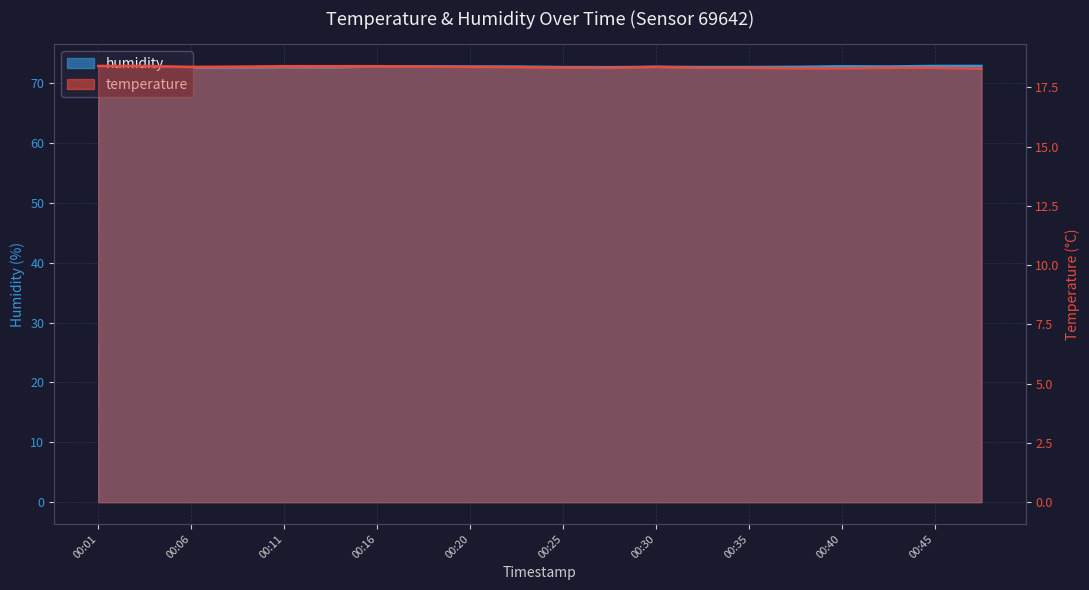

List the series in order of their peak value, highest first.

humidity, temperature